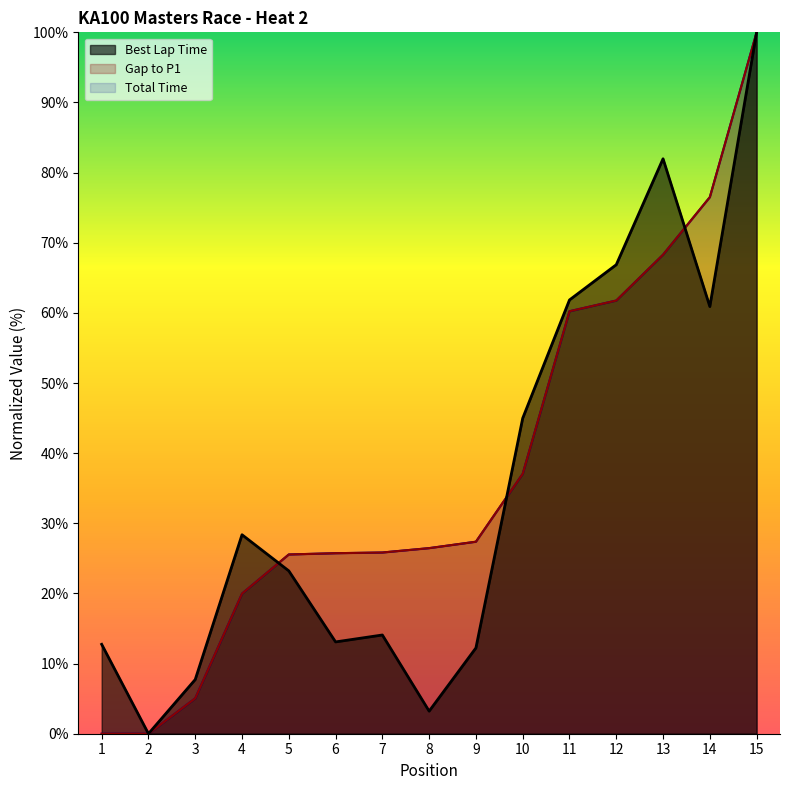

How many times do Total Time and Best Lap Time cross each other?

3